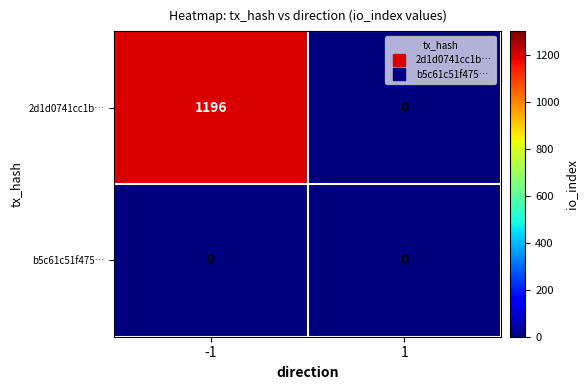

Reading left to right, transcribe all the data shown in this chart.

2d1d0741cc1b…: -1=1196	1=0
b5c61c51f475…: -1=0	1=0